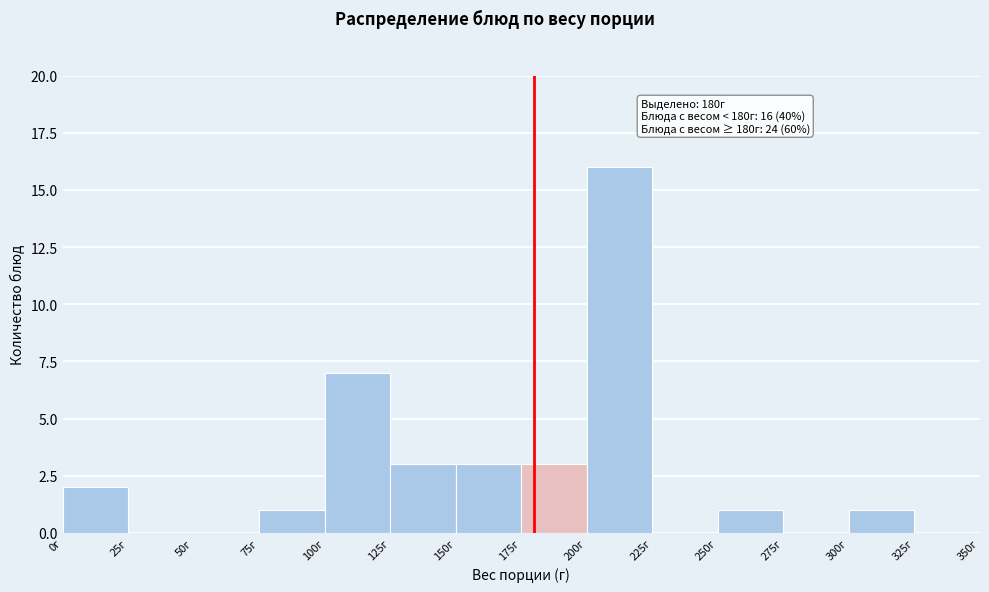

Which range on the x-axis has the tallest bar?

200 to 225